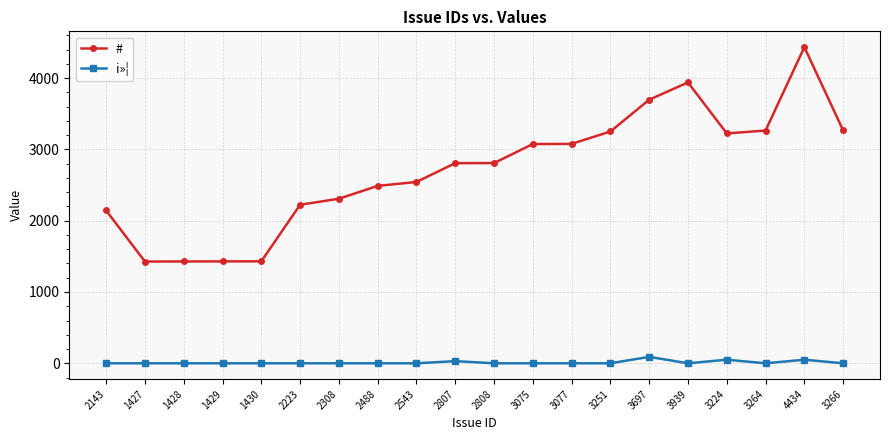

How many lines are shown in the chart?

2